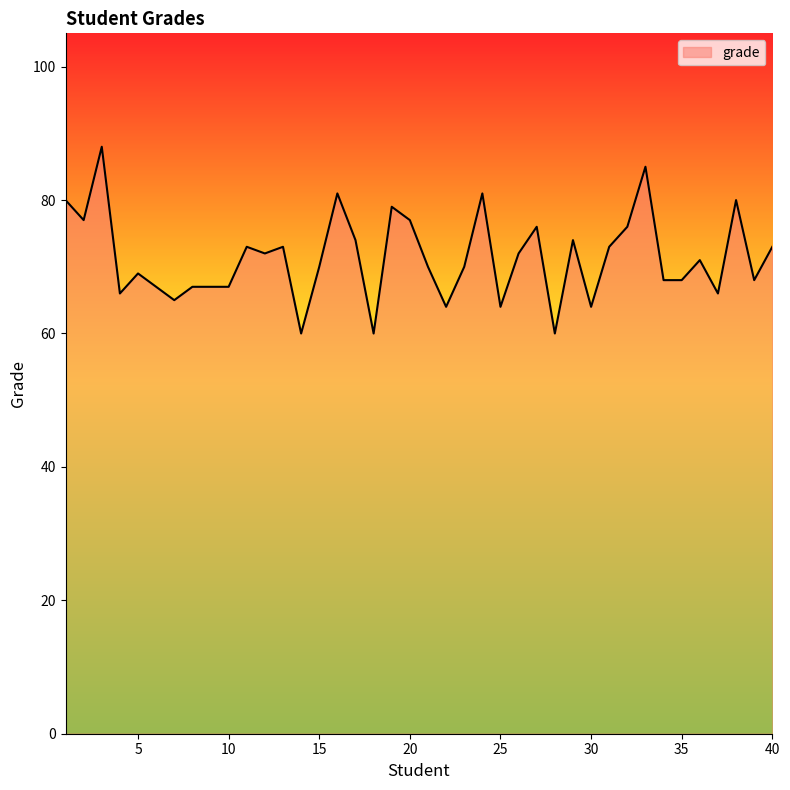

What is the maximum value shown in the chart?

88